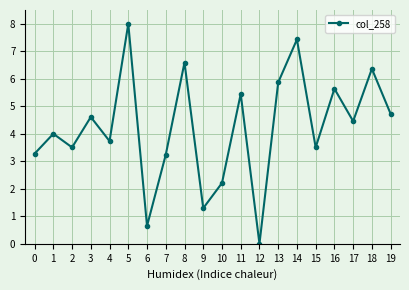

What is the average value?

4.2